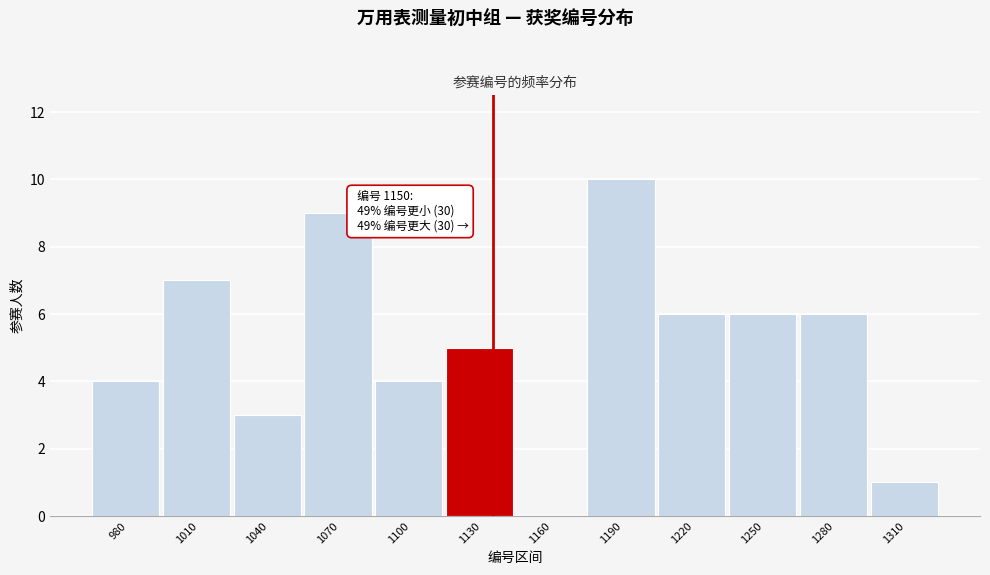

Reading left to right, extract all data points from this chart.

980=4	1010=7	1040=3	1070=9	1100=4	1130=5	1160=0	1190=10	1220=6	1250=6	1280=6	1310=1